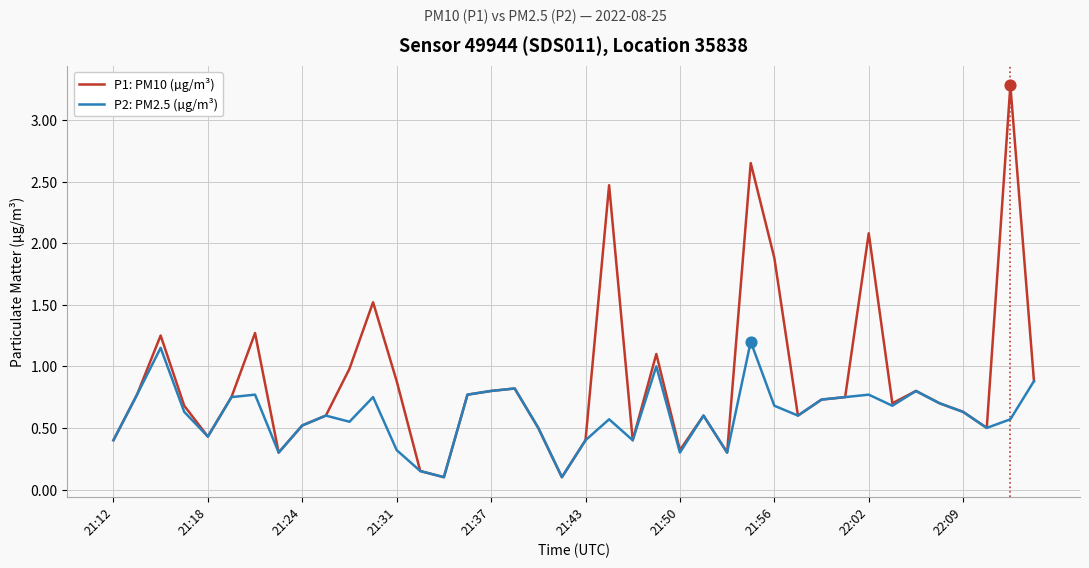

What is the maximum value shown in the chart?

3.3